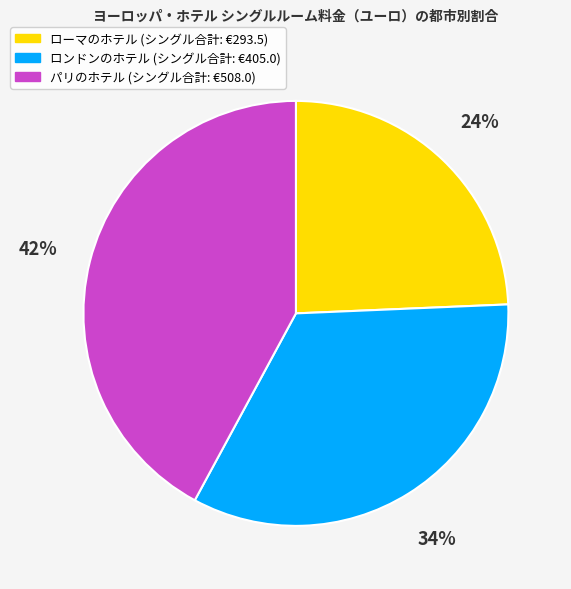

To the nearest percent, what is the difference between the largest and smallest slice percentages?

18%